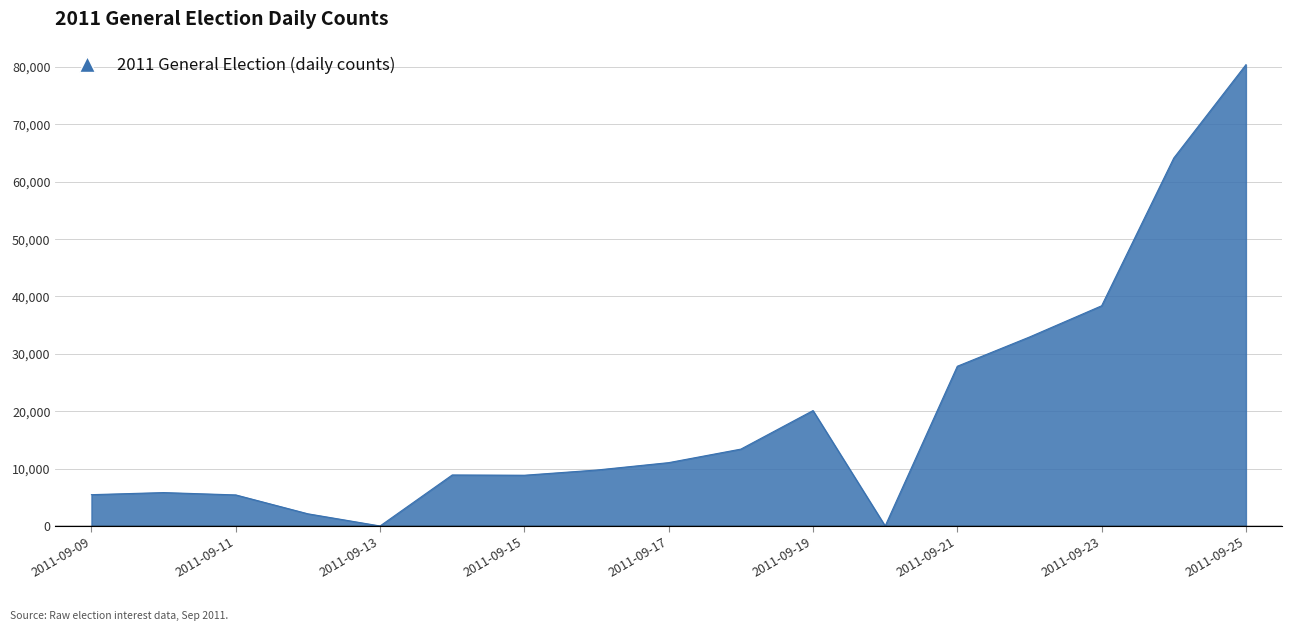

Does the chart display data point markers on the line(s)?

No